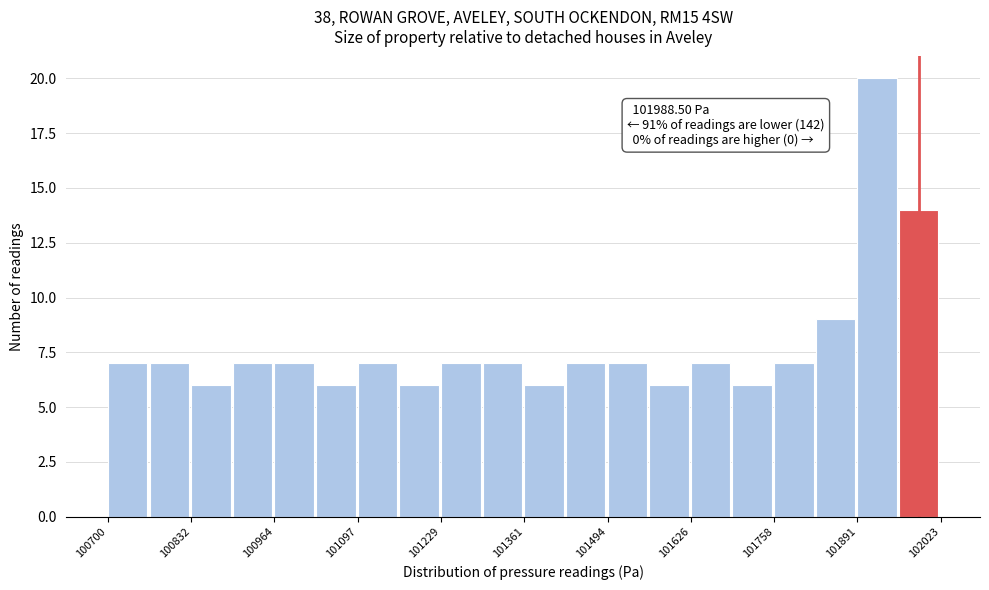

Read against the x-axis, roughly where is the centre of the tallest bar?

101920